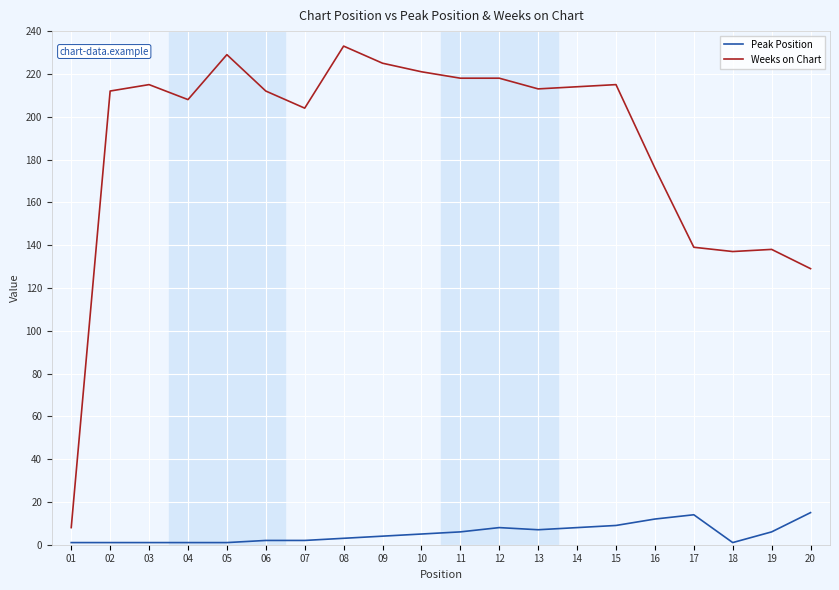

What are all the series names shown in the legend?

Peak Position, Weeks on Chart